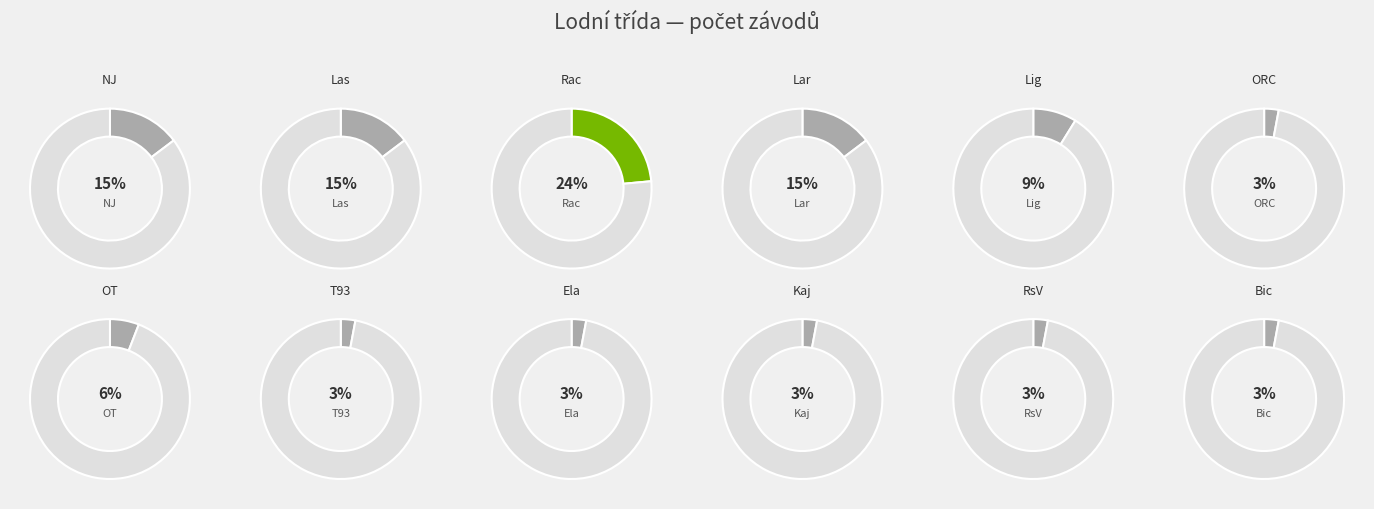

Which category has the biggest portion of the pie?

Rac